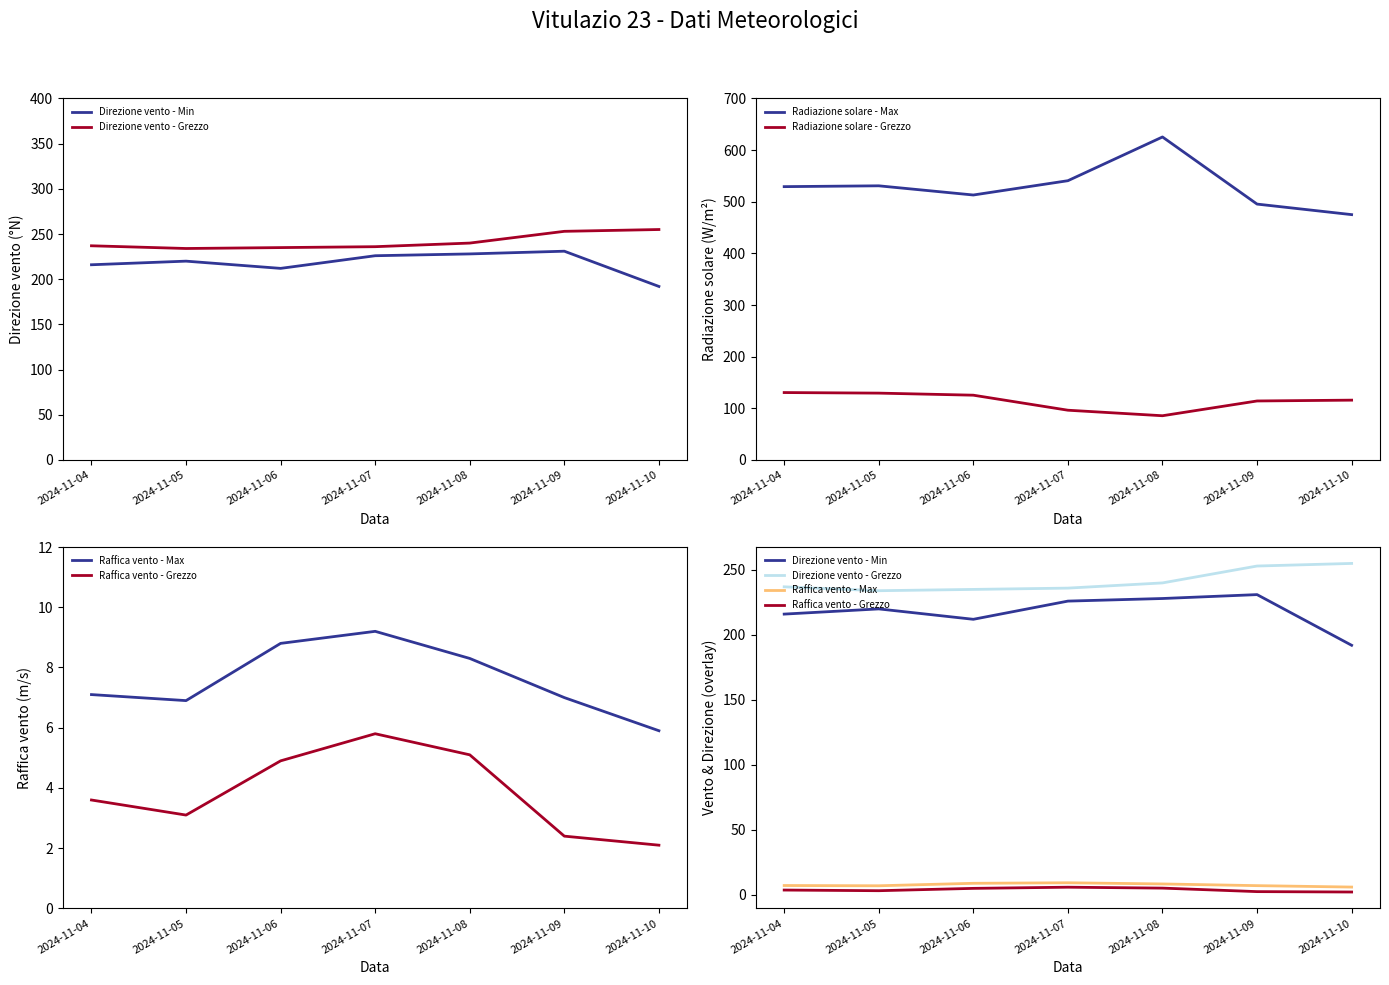

What is the difference between the second highest and minimum values in the Radiazione solare - Max series?

65.7